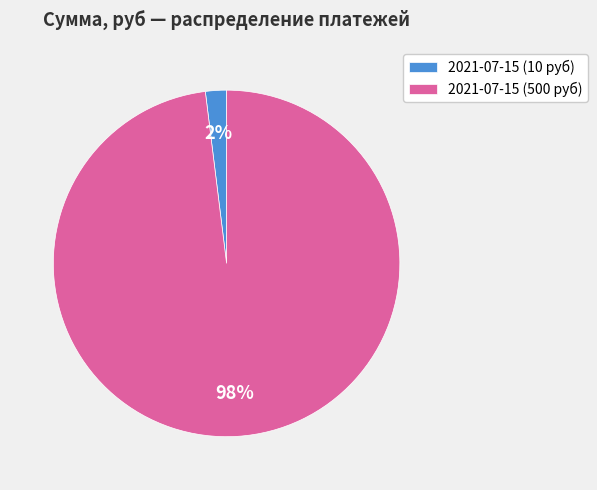

Which slice is the largest?

2021-07-15 (500 руб)